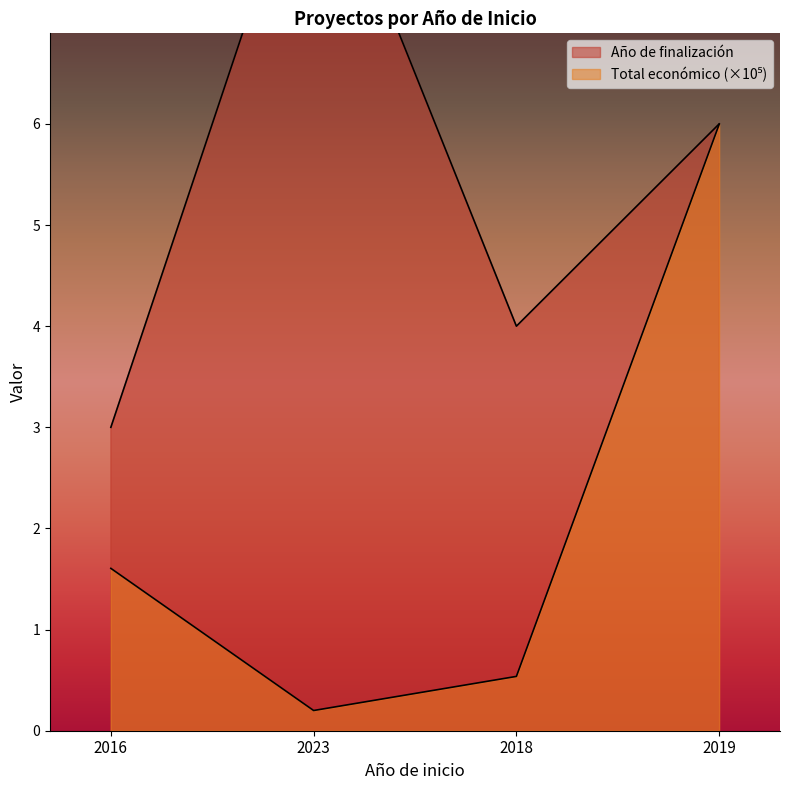

True or false: Total económico and Año de finalización intersect in this chart.

False